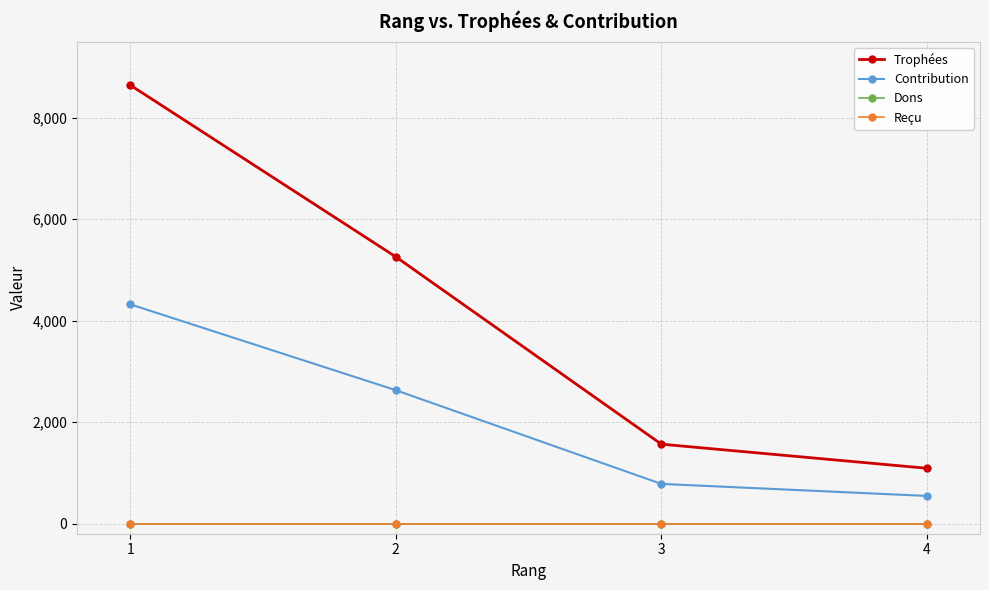

Which category has the lowest value in the Contribution series?

4